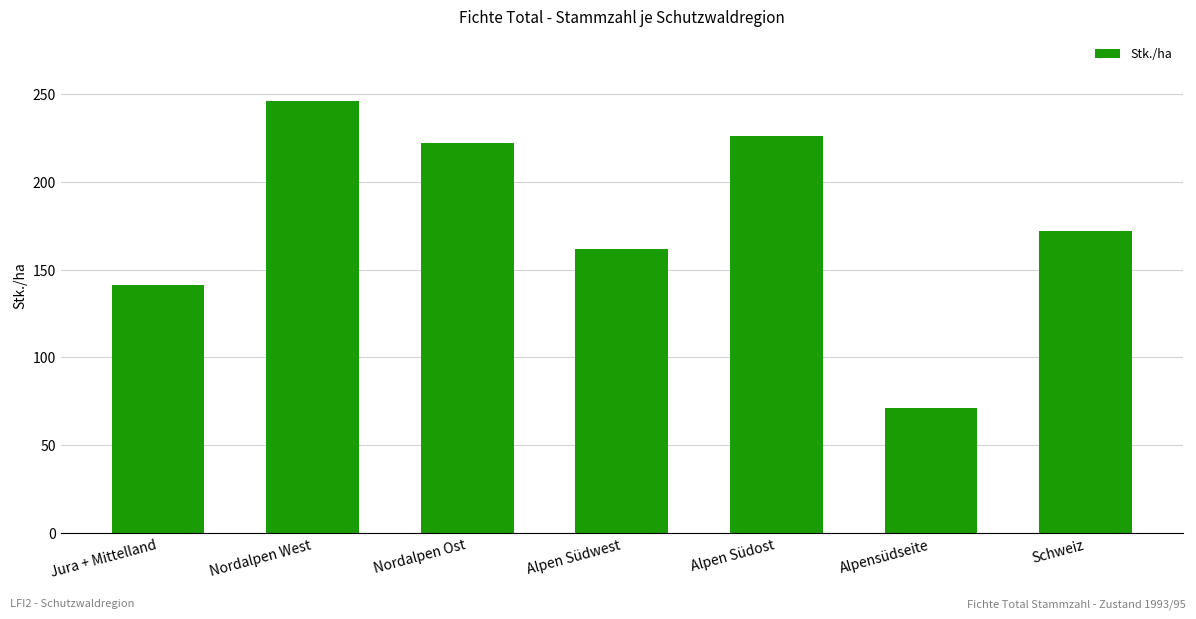

The value at Alpen Südost is 226. True or false?

True